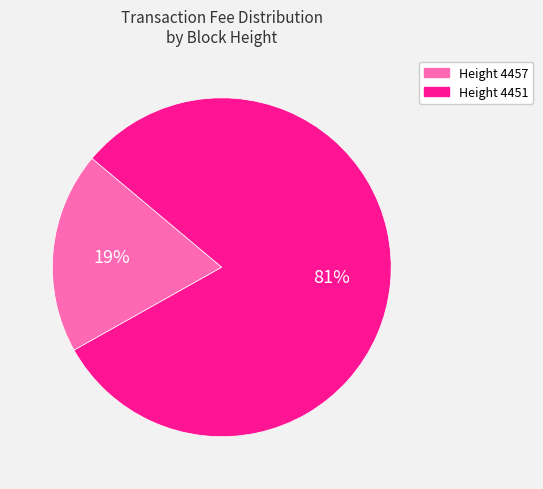

To the nearest percent, what portion does Height 4457 represent?

19%